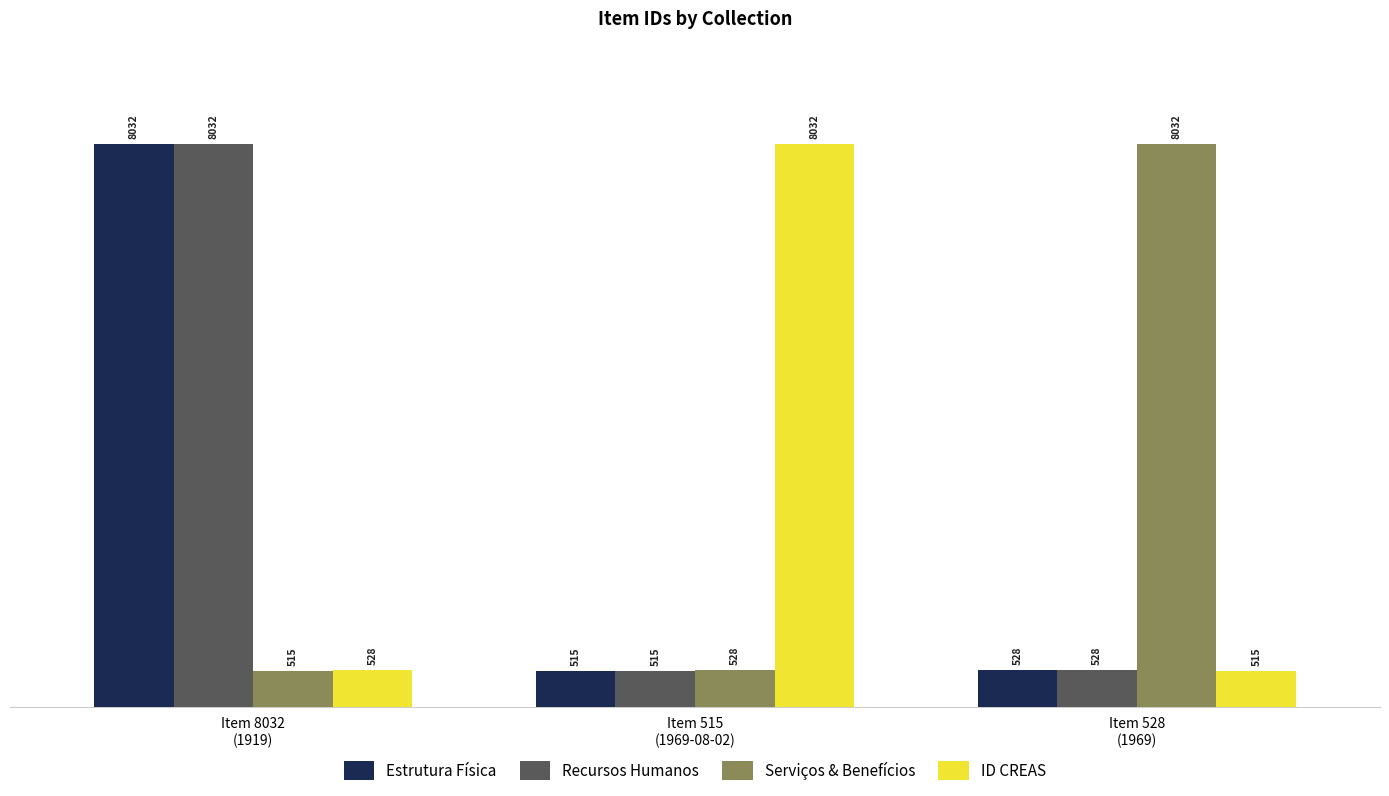

Where is Recursos Humanos nearest to the value 4273?

Item 528
(1969)